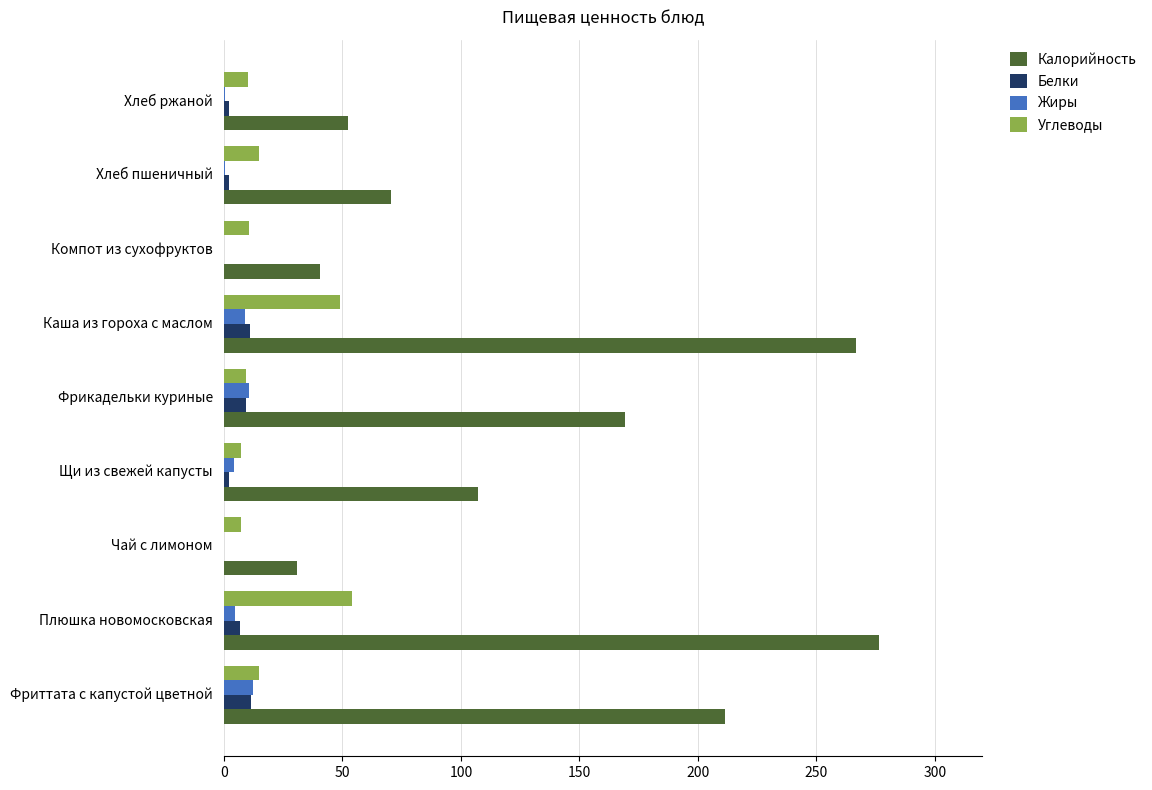

What is the maximum value shown in the chart?

276.6